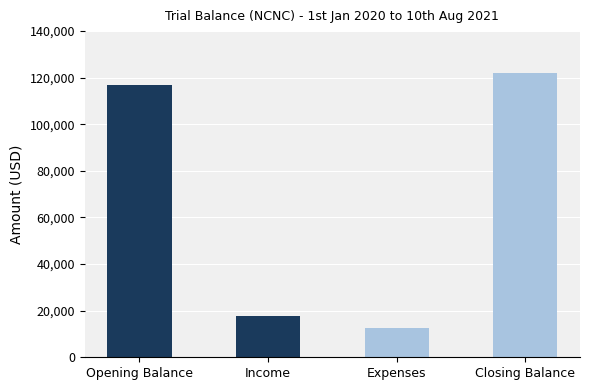

What is the average value?

67394.3